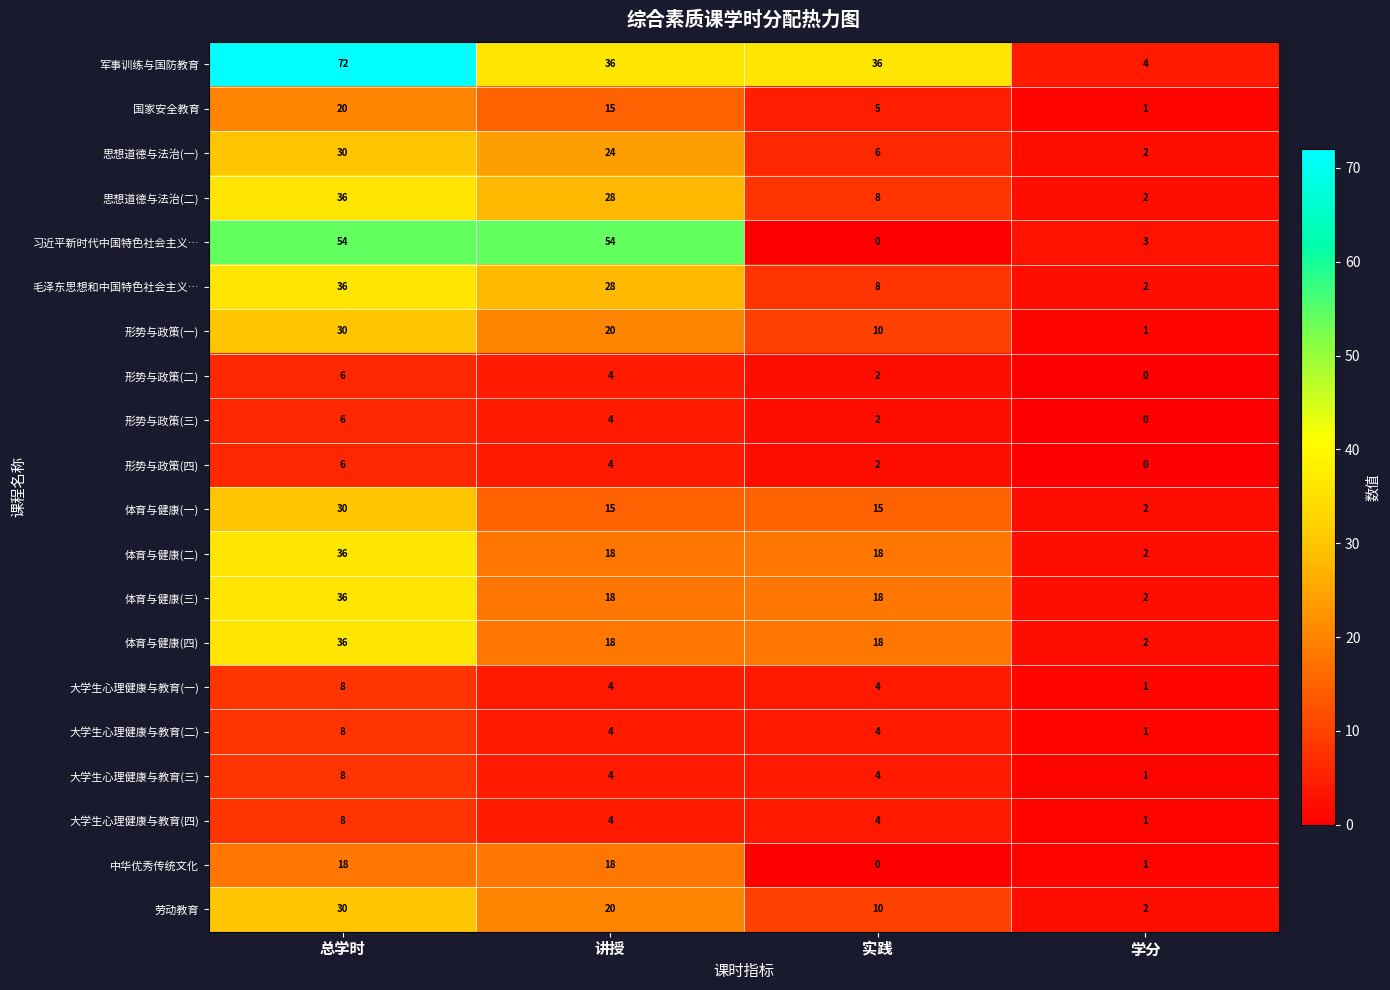

Which series has the widest spread of values?

军事训练与国防教育